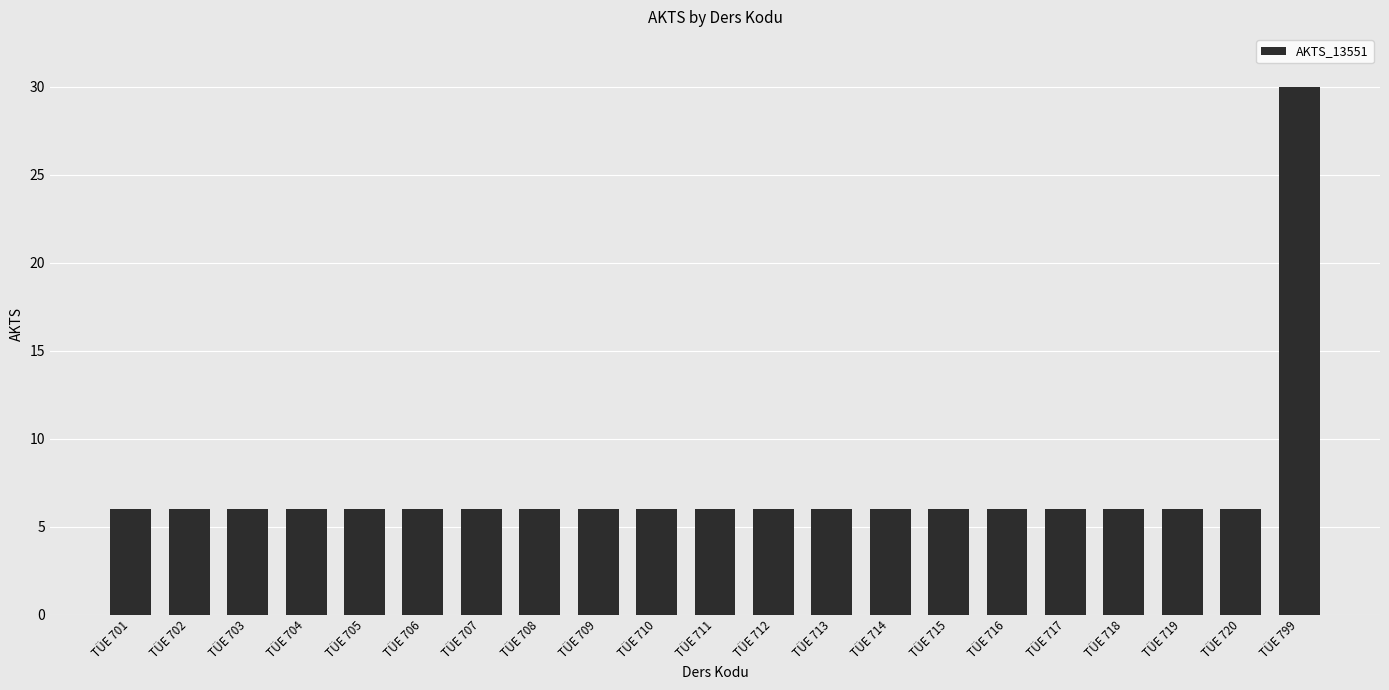

Count the number of data series in this chart.

1